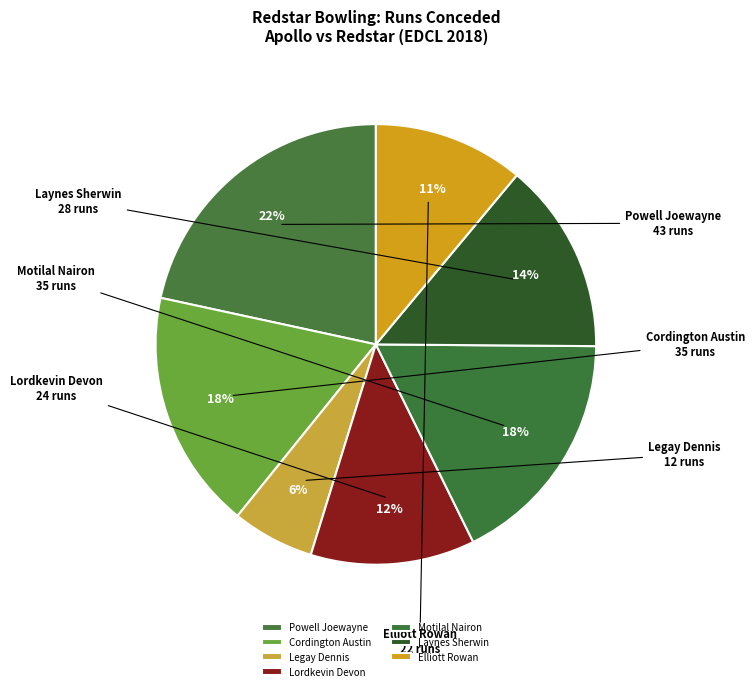

Is the sum of Laynes Sherwin and Elliott Rowan greater than half?

No